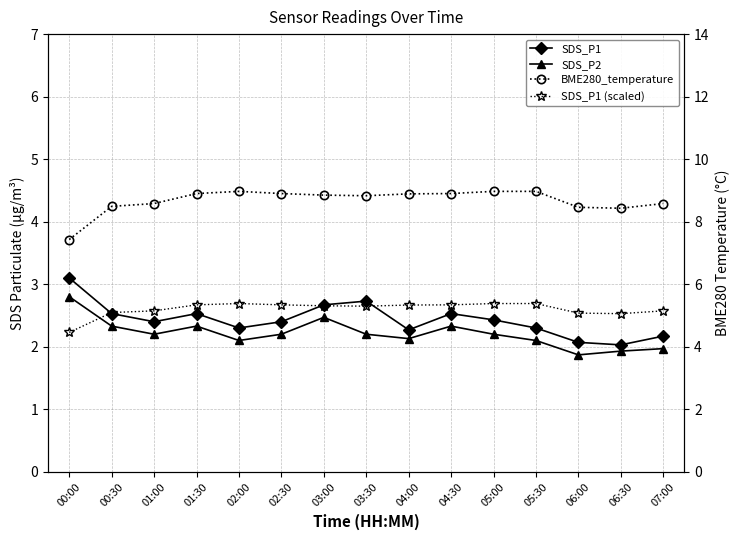

Rank the series by their maximum value, from highest to lowest.

BME280_temperature, SDS_P1 (scaled), SDS_P1, SDS_P2